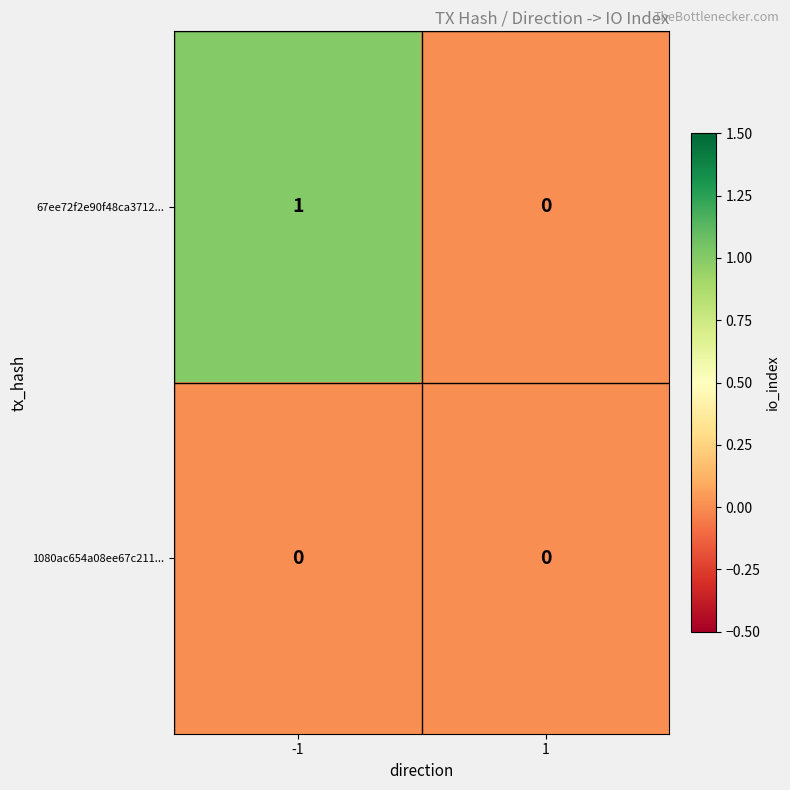

Reading left to right, extract all data points from this chart.

67ee72f2e90f48ca3712...: 1	0
1080ac654a08ee67c211...: 0	0